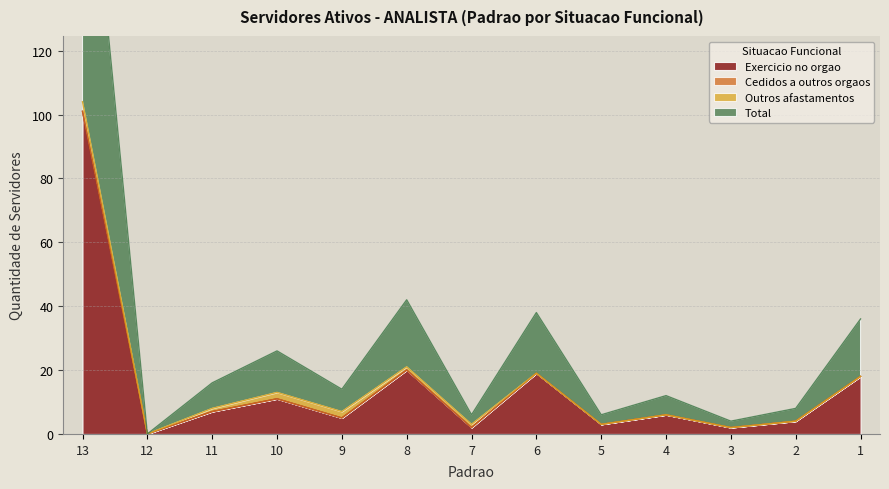

At which category is the sum across all series the highest?

13